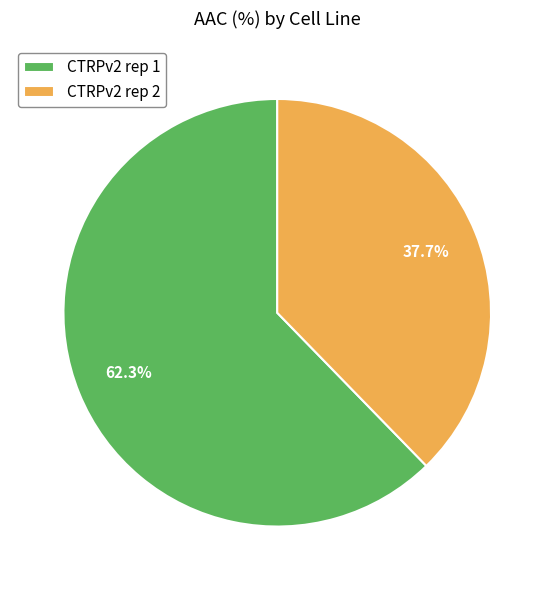

What portion of the pie excludes CTRPv2 rep 1?

37.7%